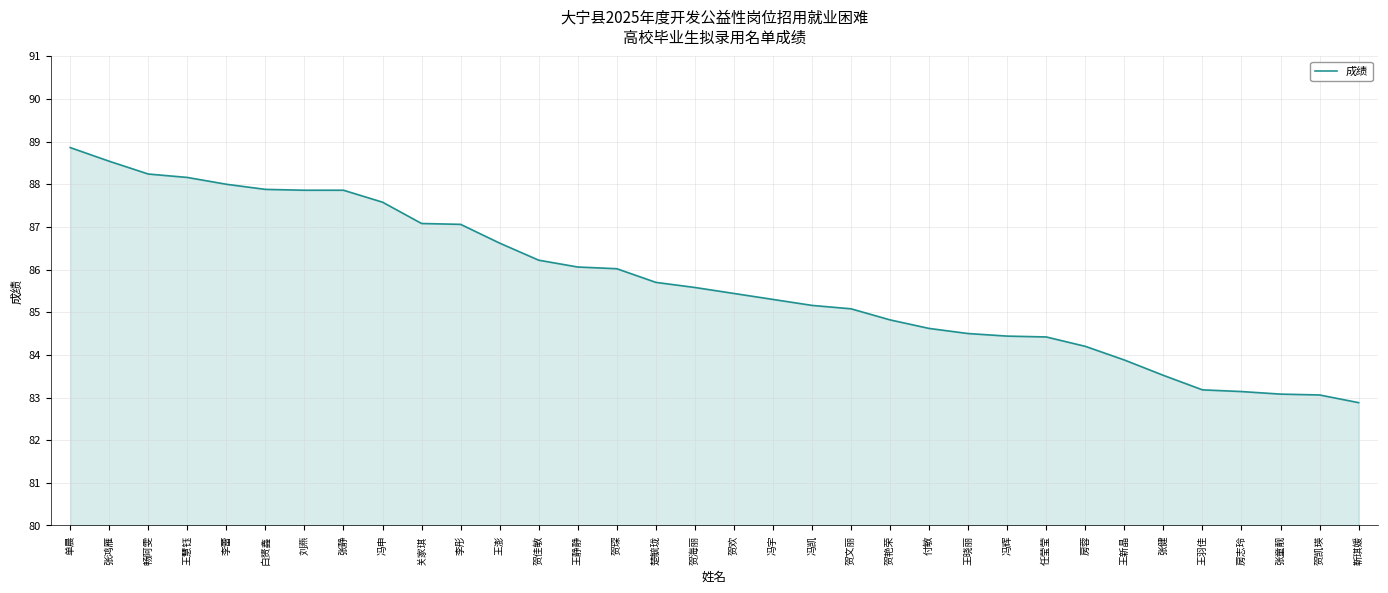

Does the chart display data point markers on the line(s)?

No